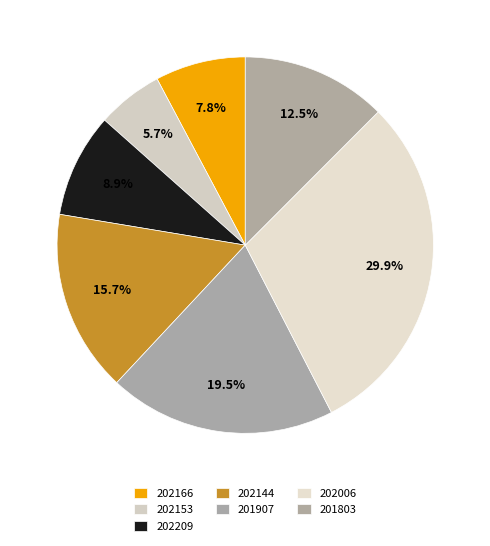

How many slices are in this pie chart?

7